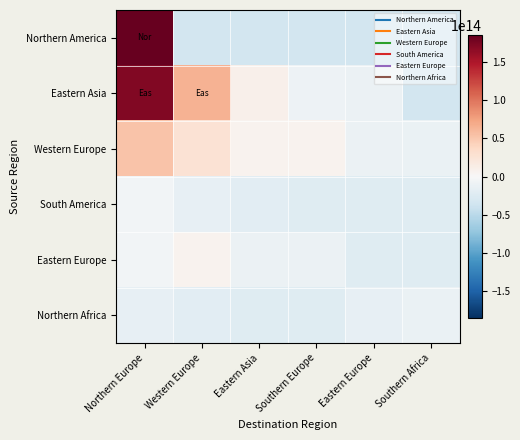

Reading right to left, transcribe all the data shown in this chart.

Northern America: Southern Africa=-33444277449159.2	Eastern Europe=-33444277449159.2	Southern Europe=-33444277449159.2	Eastern Asia=-33444277449159.2	Western Europe=-33444277449159.2	Northern Europe=185108864437816.8
Eastern Asia: Southern Africa=-33444277449159.2	Eastern Europe=-10191311073735.2	Southern Europe=-9461178298823.2	Eastern Asia=9686332739129.8	Western Europe=63634905042488.8	Northern Europe=172078502121016.8
Western Europe: Southern Africa=-12987070280135.2	Eastern Europe=-11020080181703.2	Southern Europe=6954454879800.8	Eastern Asia=7031514730040.8	Western Europe=27445481442872.8	Northern Europe=53455810072120.8
South America: Southern Africa=-22513584763335.2	Eastern Europe=-22131326382535.2	Southern Europe=-22105562214855.2	Eastern Asia=-19395429724615.2	Western Europe=-15809141600711.2	Northern Europe=-5655817744839.2
Eastern Europe: Southern Africa=-22526460686791.2	Eastern Europe=-22105562214855.2	Southern Europe=-11020080181703.2	Eastern Asia=-10857043849670.2	Western Europe=6614956772920.8	Northern Europe=-4524679688647.2
Northern Africa: Southern Africa=-12987070280135.2	Eastern Europe=-15809141600711.2	Southern Europe=-22526460686791.2	Eastern Asia=-22513584763335.2	Western Europe=-19395429724615.2	Northern Europe=-15809141600711.2